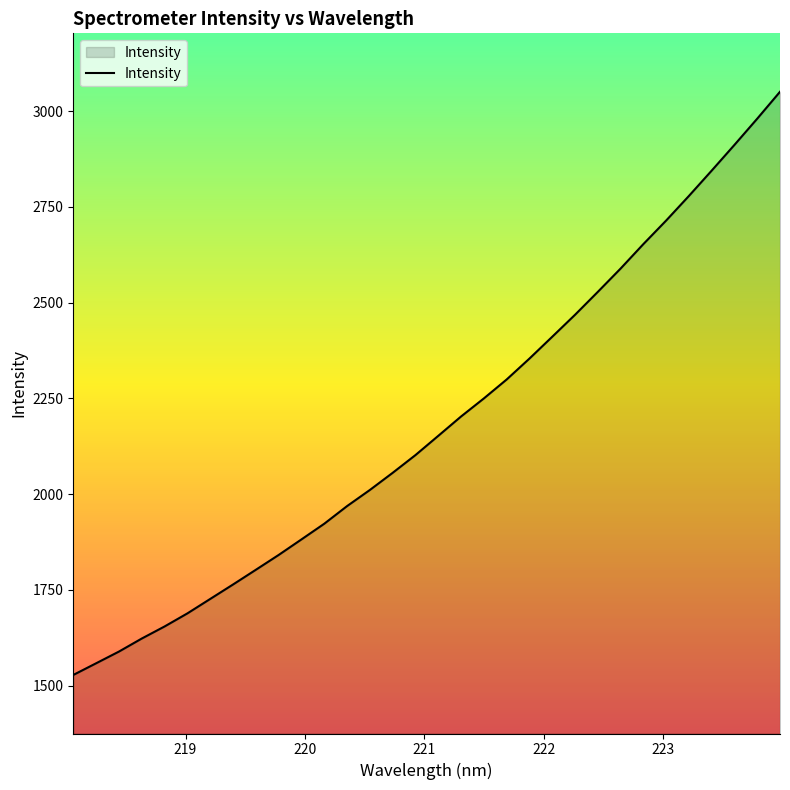

Reading left to right, extract all data points from this chart.

1528.1	1558.6	1589.1	1623.2	1654.7	1688.8	1726.5	1764.2	1802.6	1841.3	1881.9	1922.9	1968.9	2011.0	2055.7	2102.0	2152.3	2202.8	2249.9	2299.3	2353.9	2410.9	2468.2	2528.0	2588.8	2652.7	2714.2	2778.4	2844.6	2911.7	2980.1	3050.3